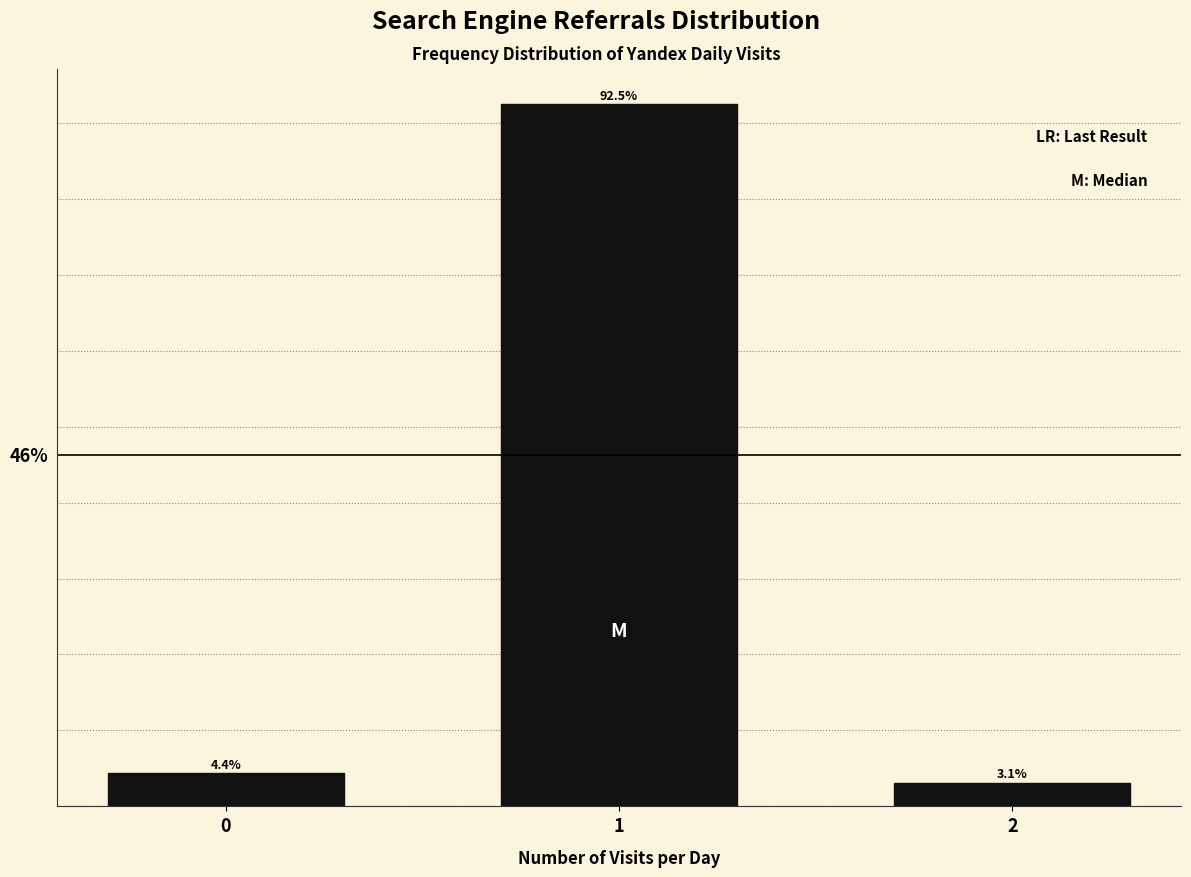

List the labels in order of value, smallest first.

2, 0, 1